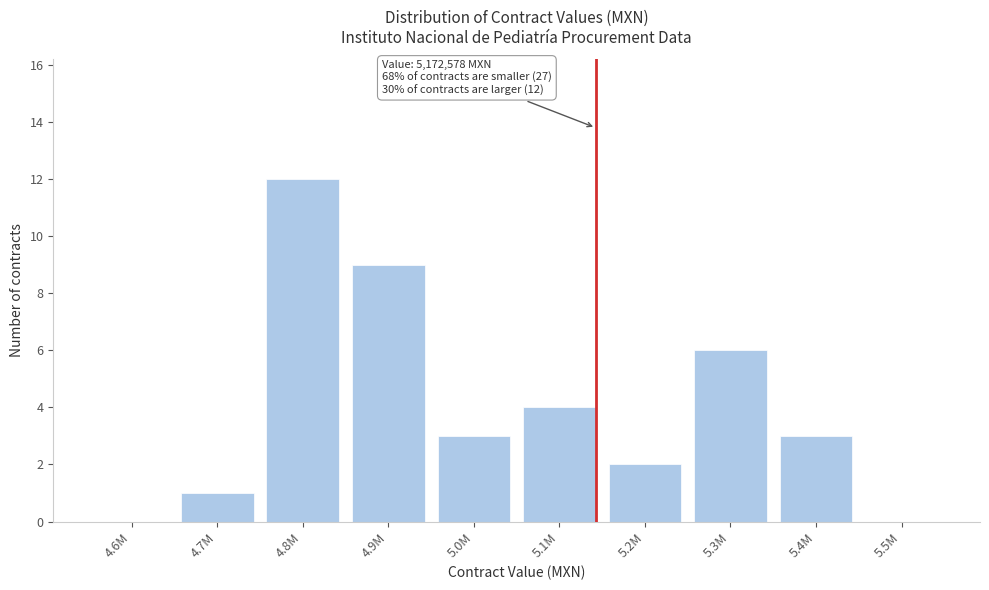

Reading right to left, list all the values displayed in this chart.

5.5M=0	5.4M=3	5.3M=6	5.2M=2	5.1M=4	5.0M=3	4.9M=9	4.8M=12	4.7M=1	4.6M=0